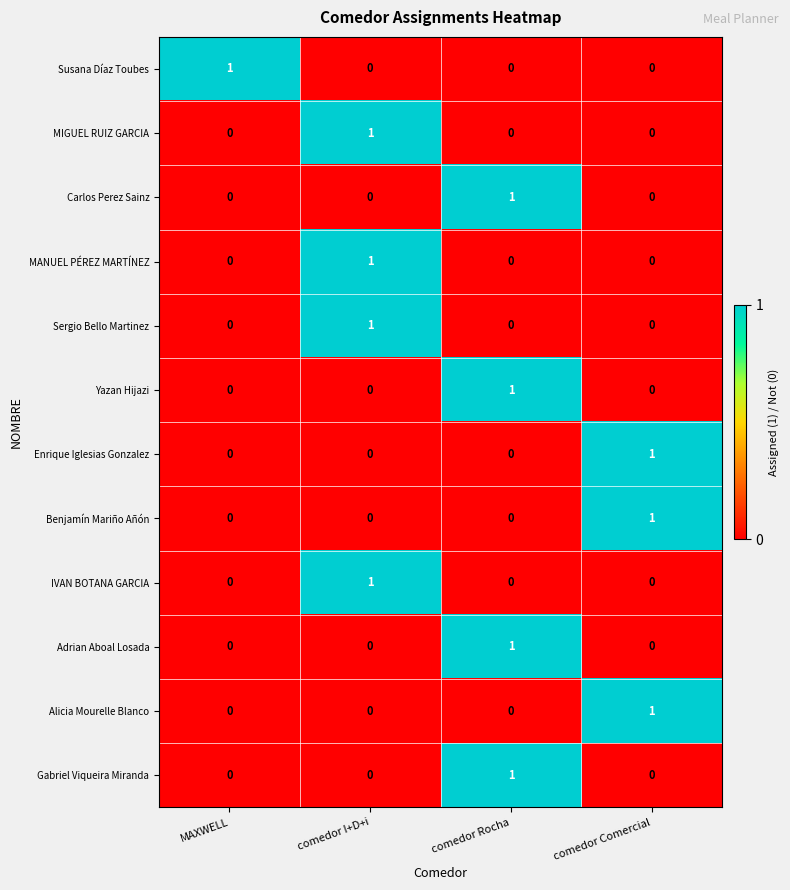

At how many categories does at least one series exceed 0?

4